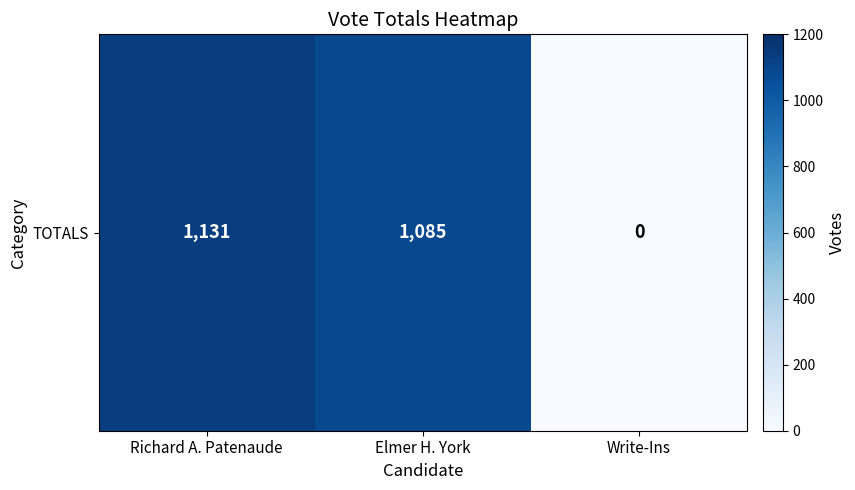

Between Richard A. Patenaude and Write-Ins, which is larger?

Richard A. Patenaude